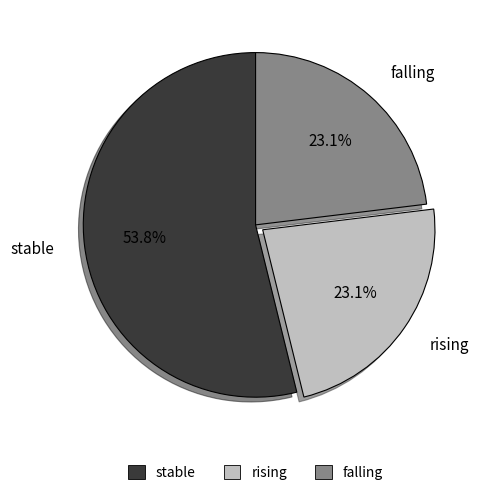

Approximately how many times larger is the value at stable compared to rising?

2.3